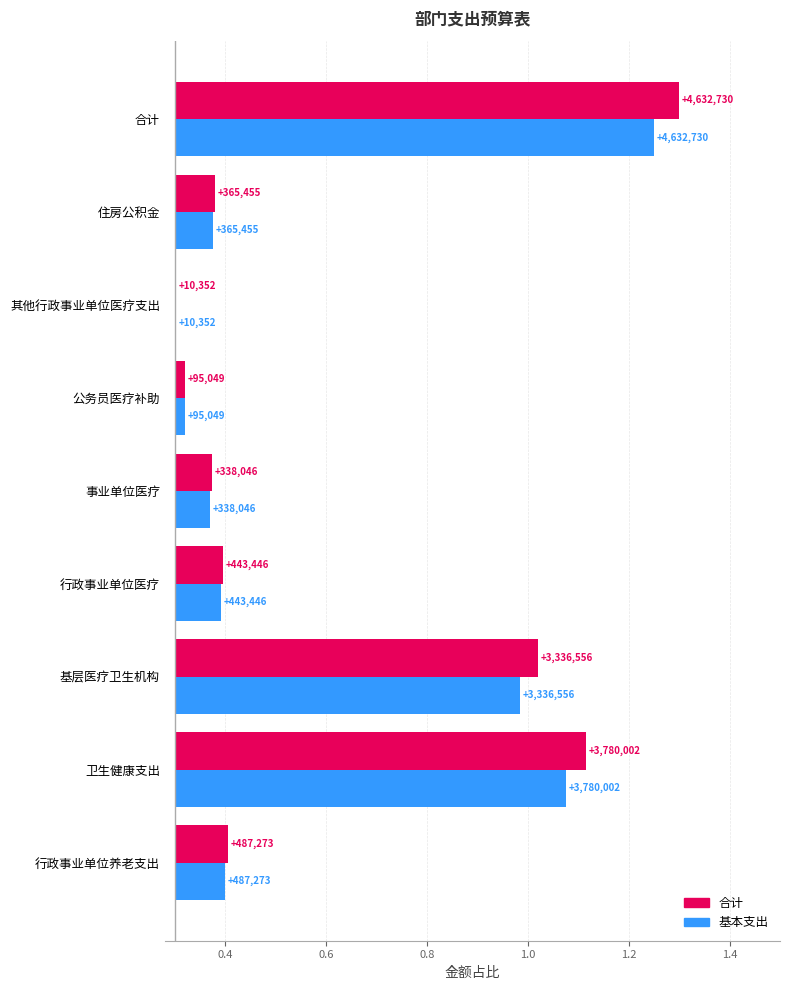

Which has a higher value, 基层医疗卫生机构 or 行政事业单位养老支出?

基层医疗卫生机构